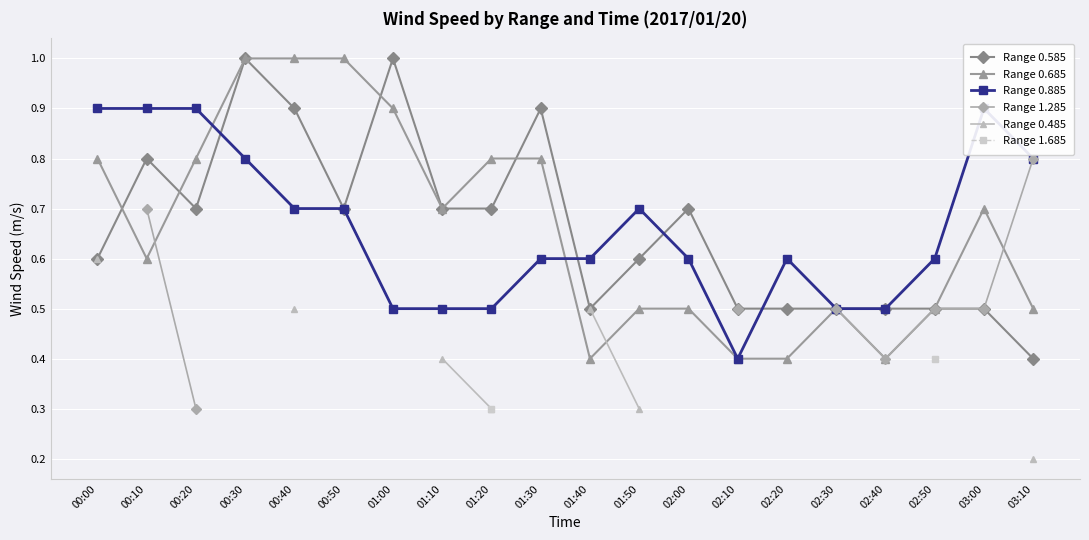

What are all the series names shown in the legend?

Range 0.585, Range 0.685, Range 0.885, Range 1.285, Range 0.485, Range 1.685